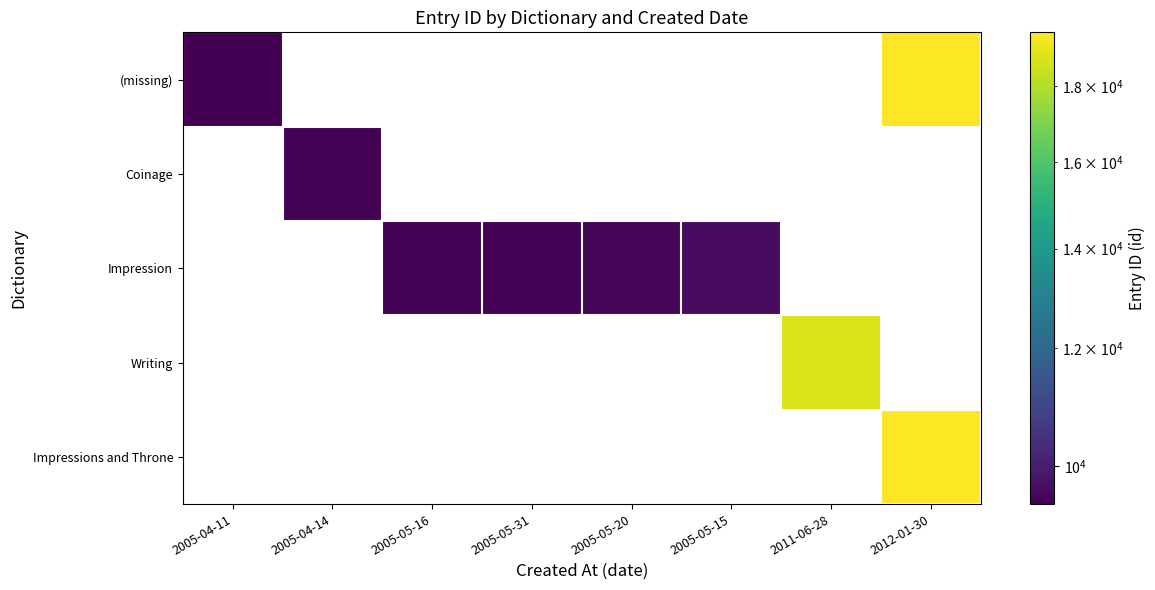

Is the value of Writing at 2011-06-28 greater than the value of Coinage at 2005-04-14?

Yes